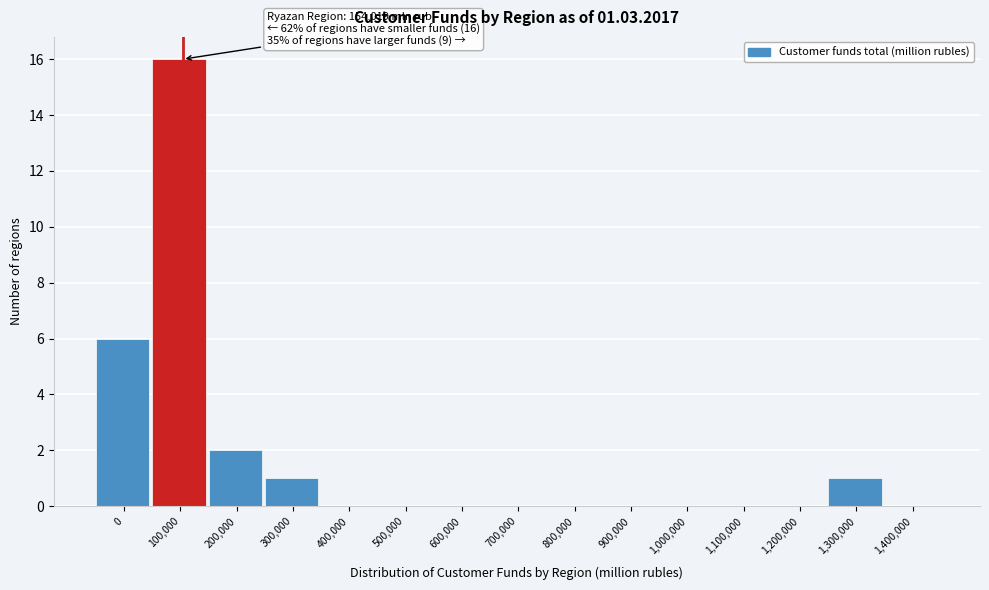

Reading right to left, transcribe all the data shown in this chart.

1,400,000=0	1,300,000=1	1,200,000=0	1,100,000=0	1,000,000=0	900,000=0	800,000=0	700,000=0	600,000=0	500,000=0	400,000=0	300,000=1	200,000=2	100,000=16	0=6